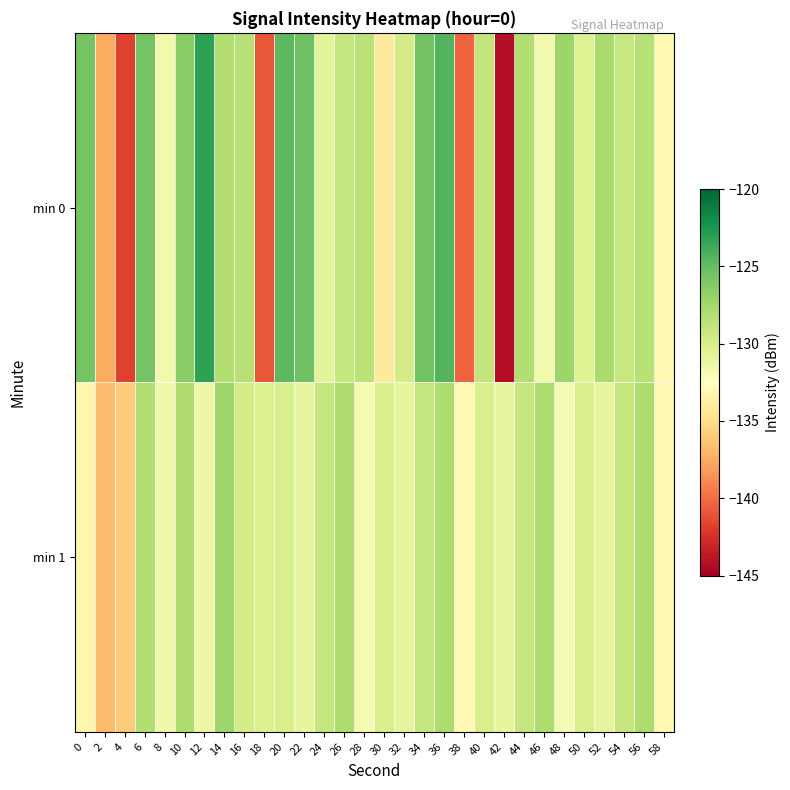

What is the spread (max minus min) of values at 16?

1.4